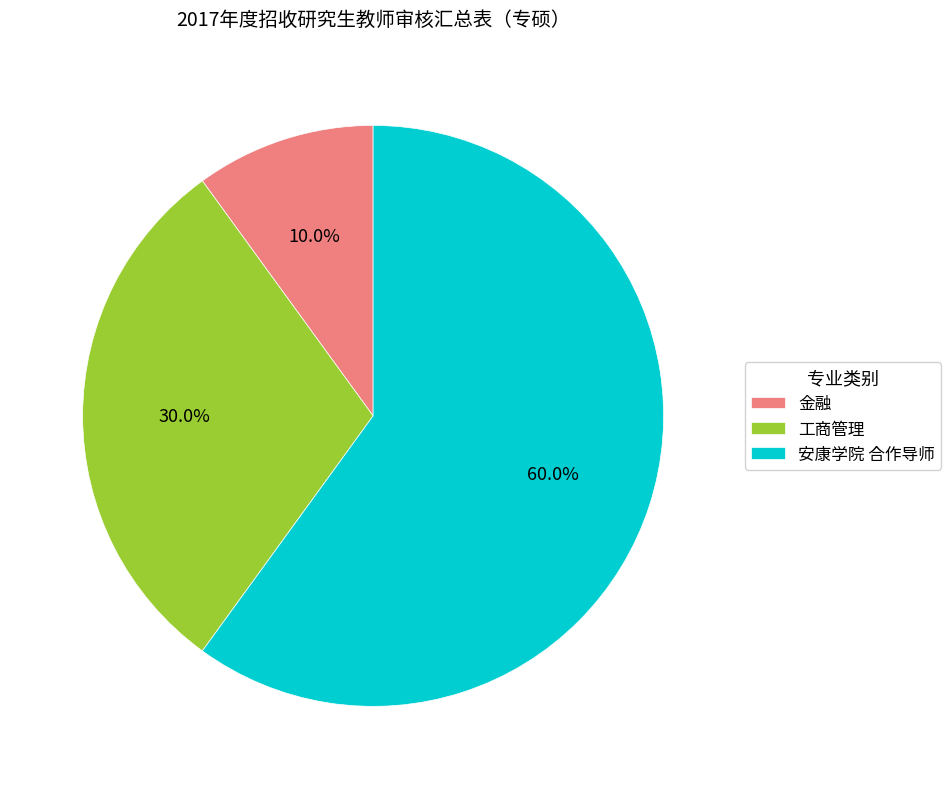

Rank the categories by value from lowest to highest.

金融, 工商管理, 安康学院 合作导师